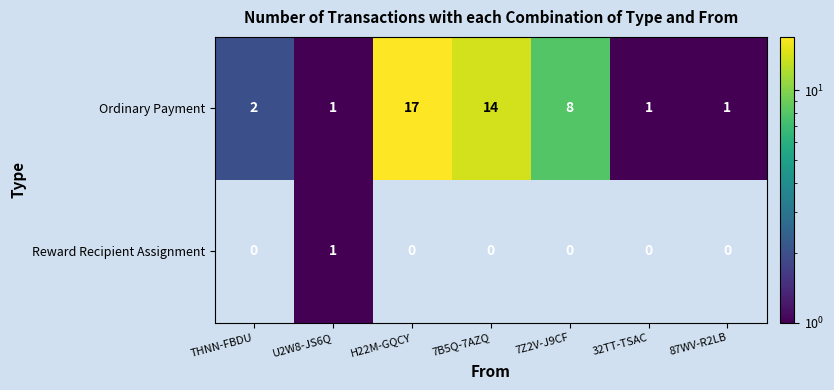

True or false: Ordinary Payment has a value of 5 at 7Z2V-J9CF.

False